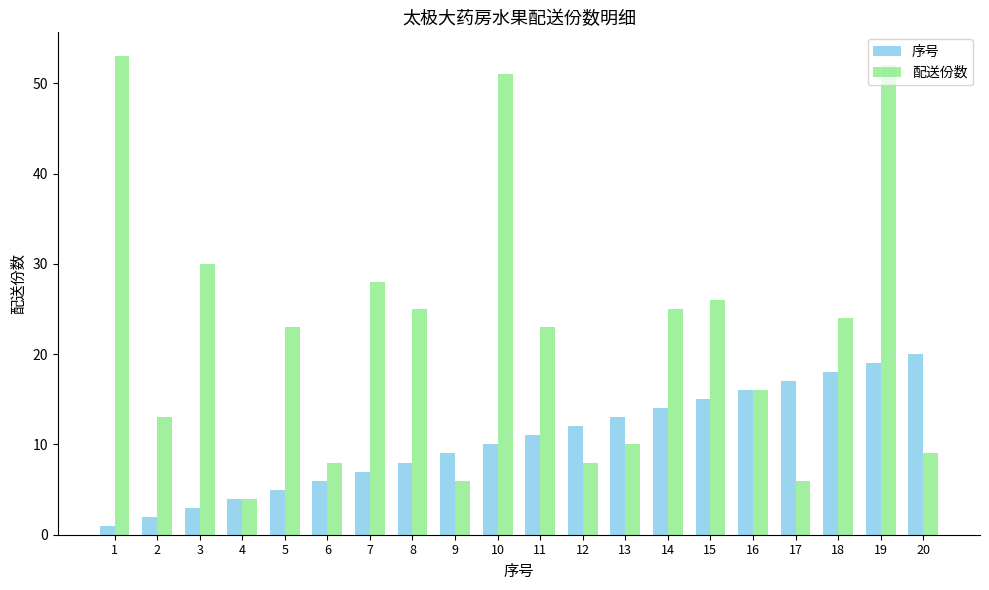

Does the chart contain any negative values?

No